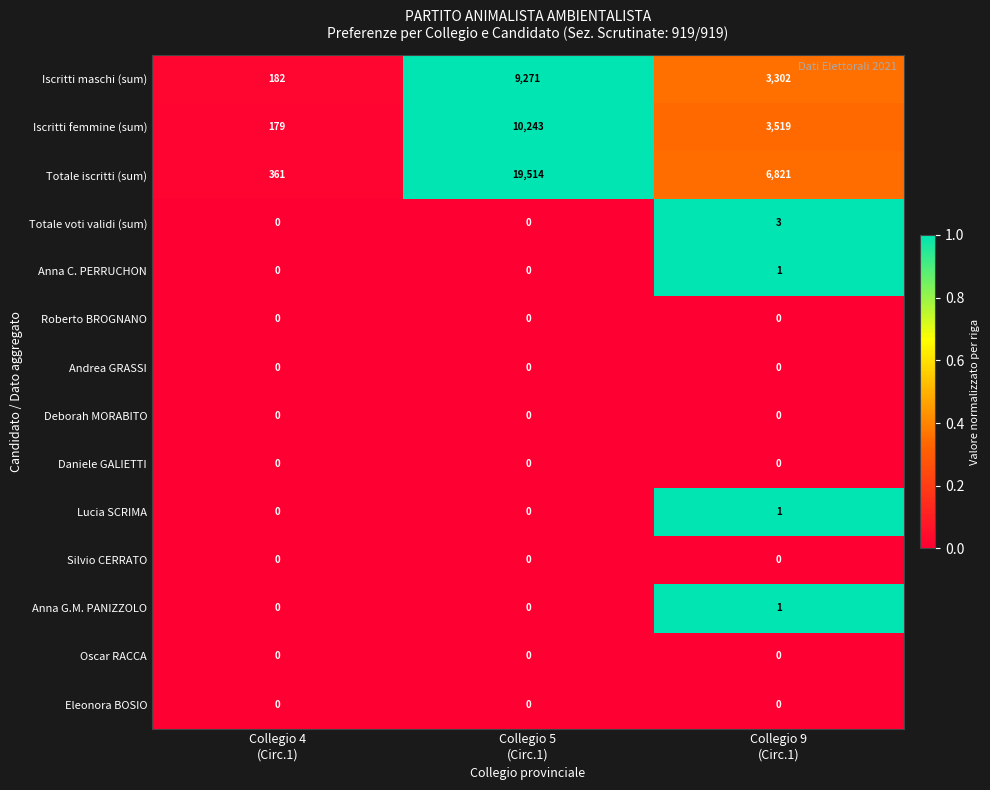

What is the maximum value shown in the chart?

19514